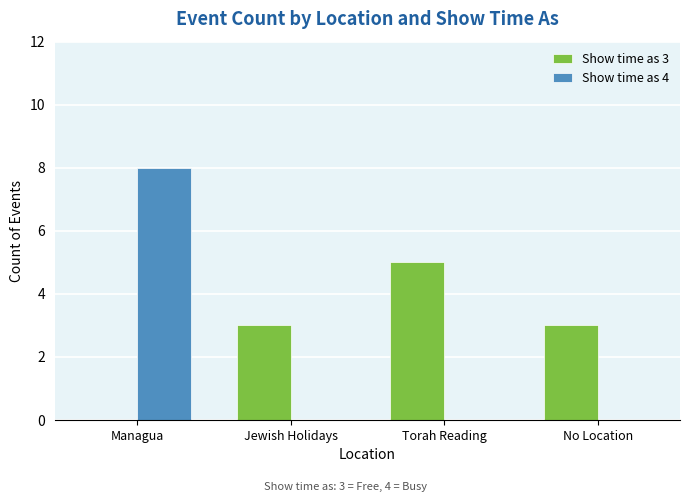

What are all the series names shown in the legend?

Show time as 3, Show time as 4